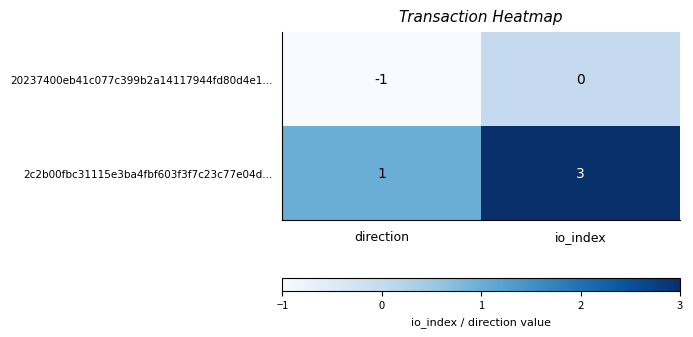

The value of 2c2b00fbc31115e3ba4fbf603f3f7c23c77e04d... at direction is 1. True or false?

True